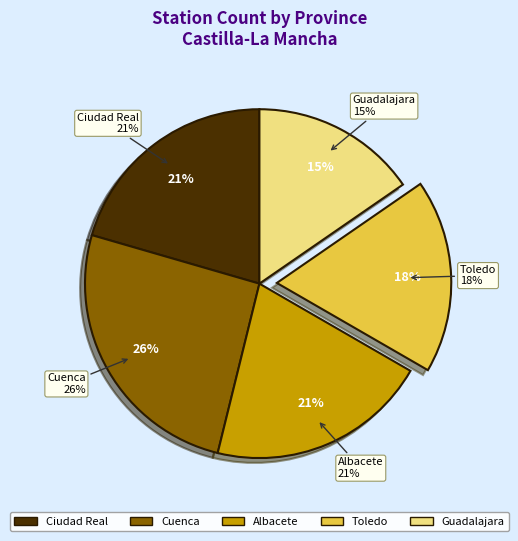

To the nearest percent, what is the average slice percentage?

20%